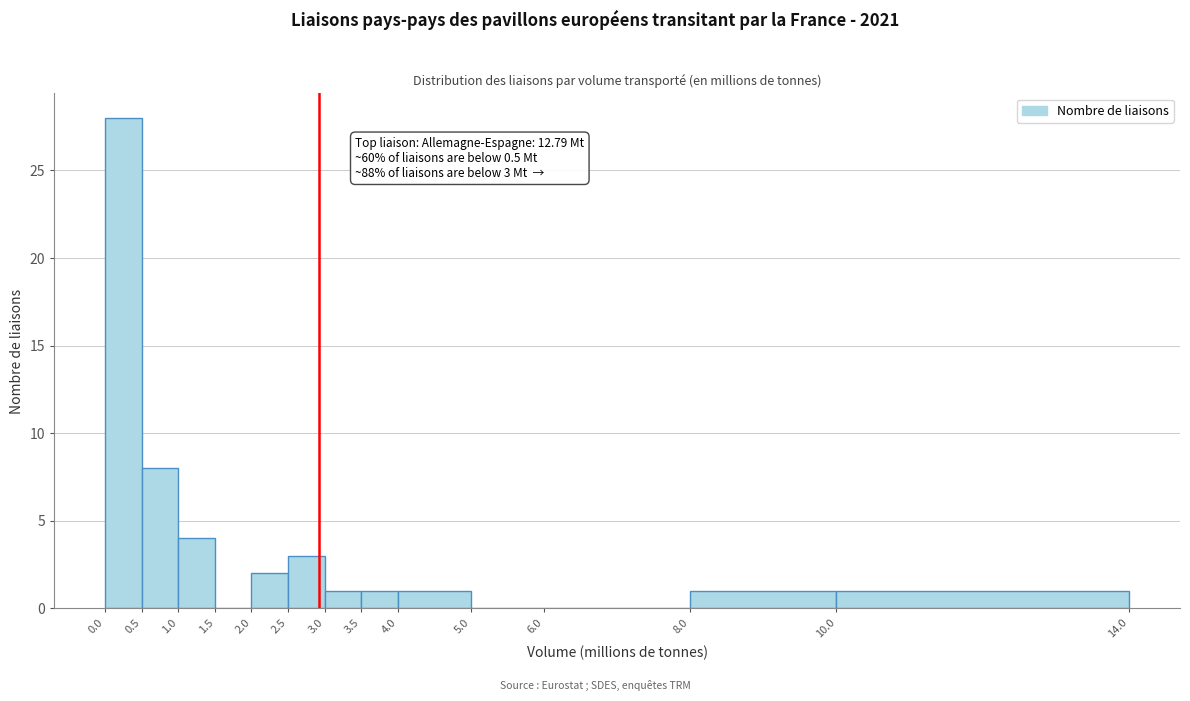

Over which range of the x-axis is the bar tallest?

0.0 to 0.5